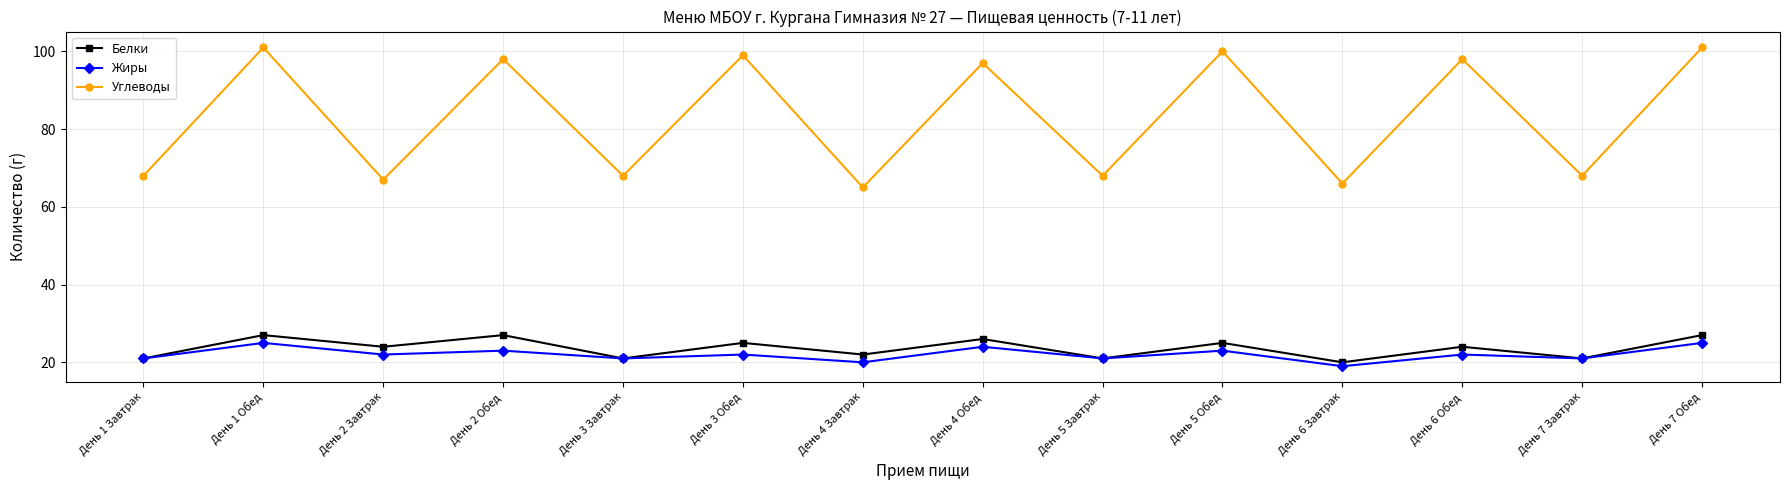

Where does the Углеводы series first go above 97?

День 1 Обед